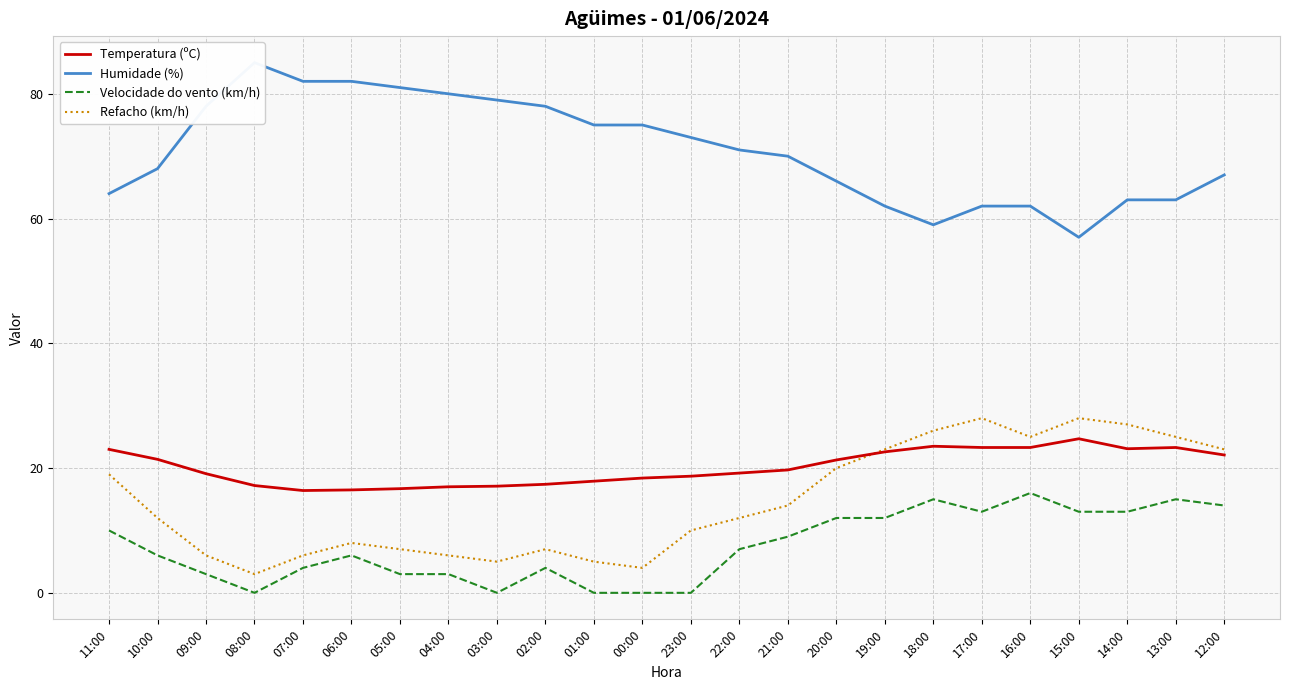

What is the sum of the Velocidade do vento (km/h) values at 17:00 and 03:00?

13.0